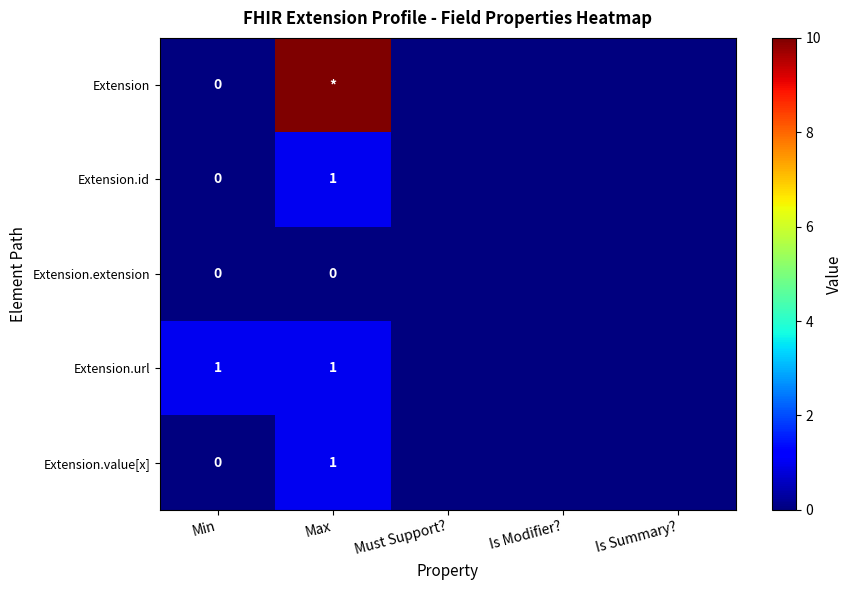

At which label is Extension.value[x] closest to 0?

Min